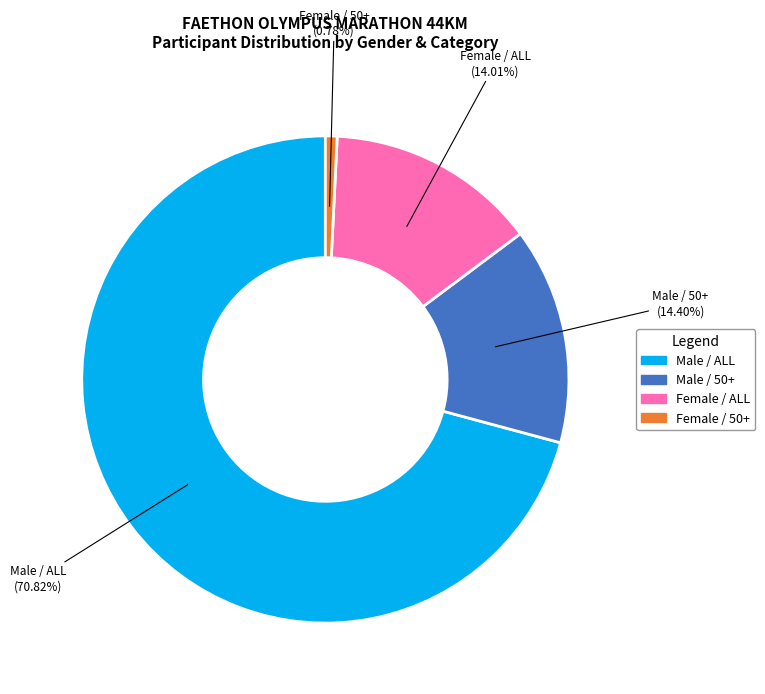

Is there any slice that represents more than half of the pie?

Yes